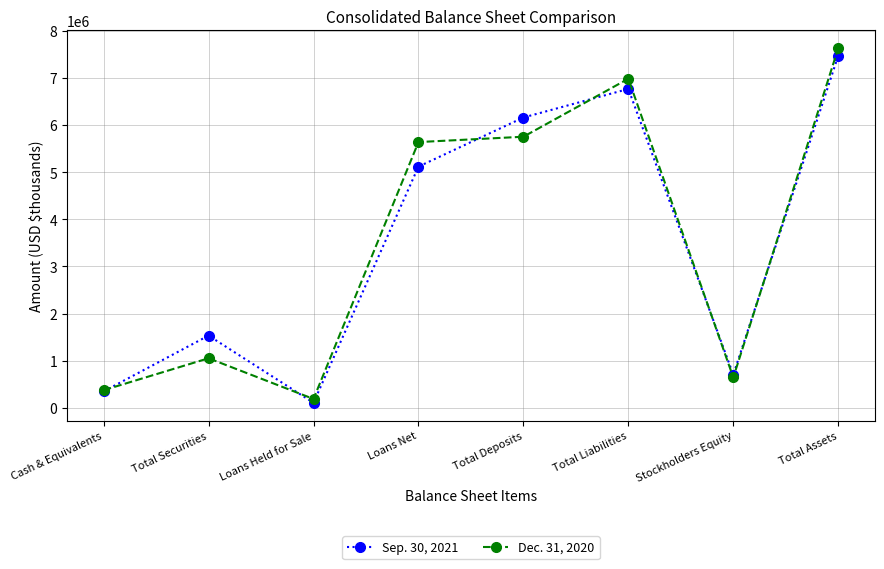

Is the value of Sep. 30, 2021 at Total Assets greater than the value of Dec. 31, 2020 at Cash & Equivalents?

Yes